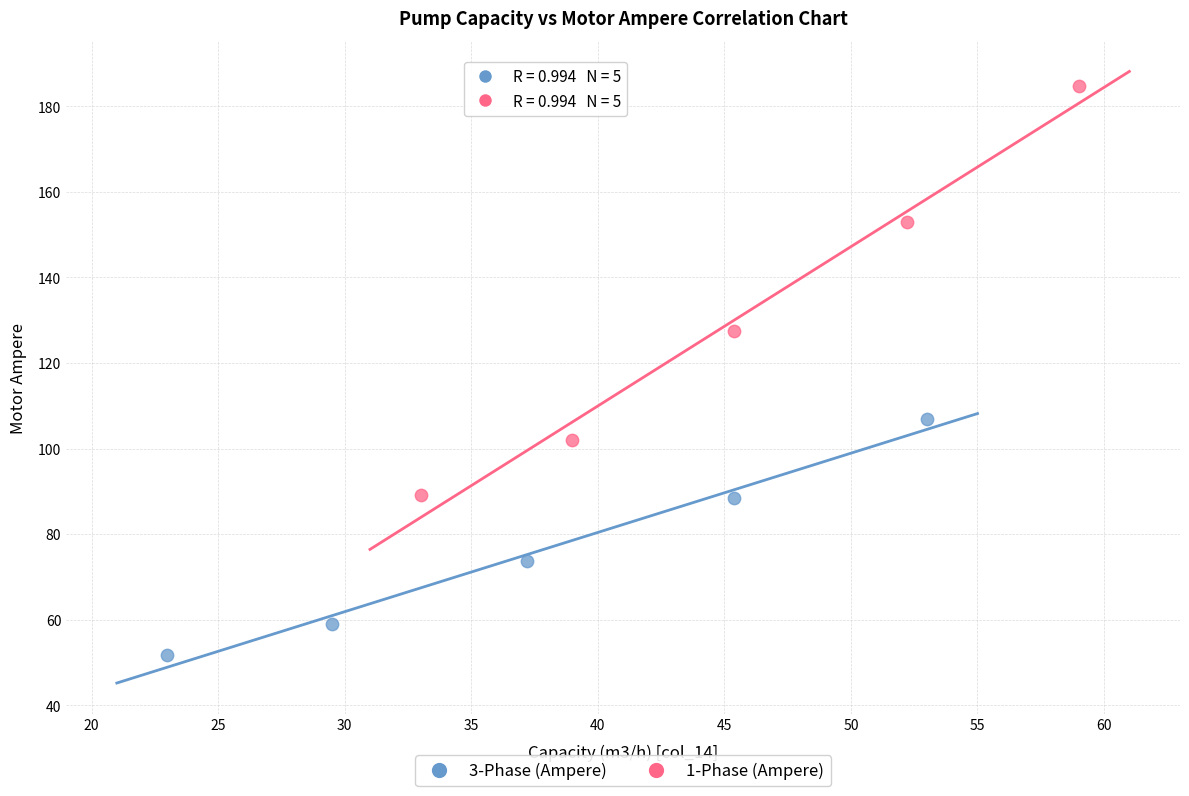

Which series reaches the minimum Y coordinate?

3-Phase (Ampere)